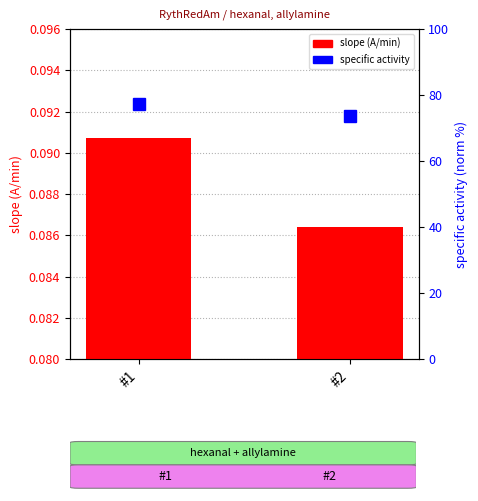

Rank the series at #1 from highest to lowest value.

specific activity (norm), slope (A/min)